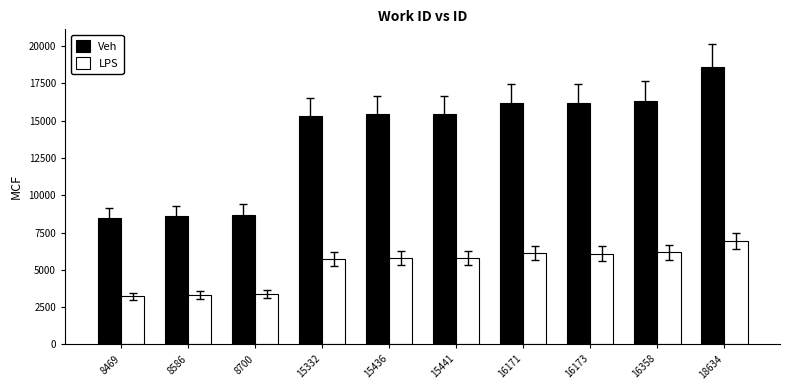

Read the Veh value at 16171, to the nearest 100.

16200